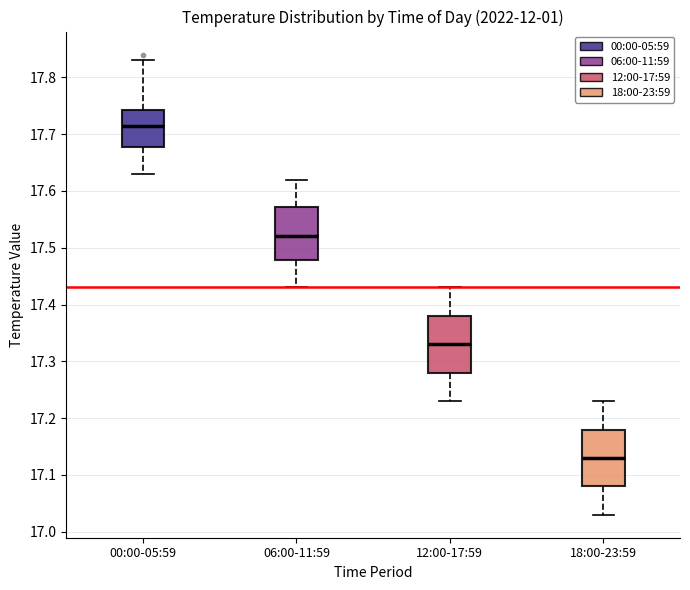

Where is the lower edge of the box for 06:00-11:59 on the y-axis? The values are not printed on the chart, so give them approximately, as read against the axis.

17.48